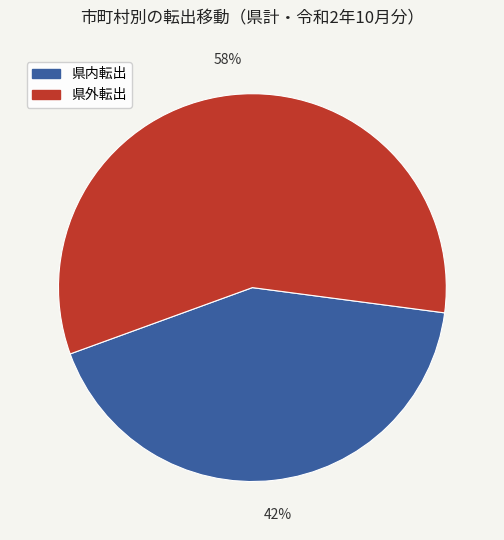

To the nearest percent, what is the average slice percentage?

50%